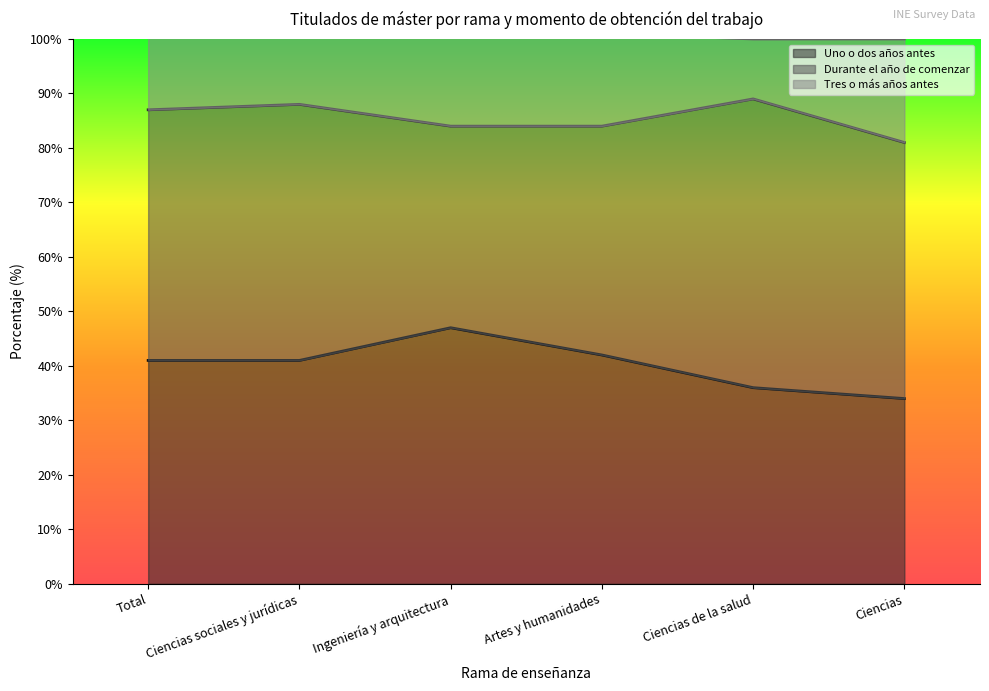

At which label does Uno o dos años antes reach its peak?

Ingeniería y arquitectura